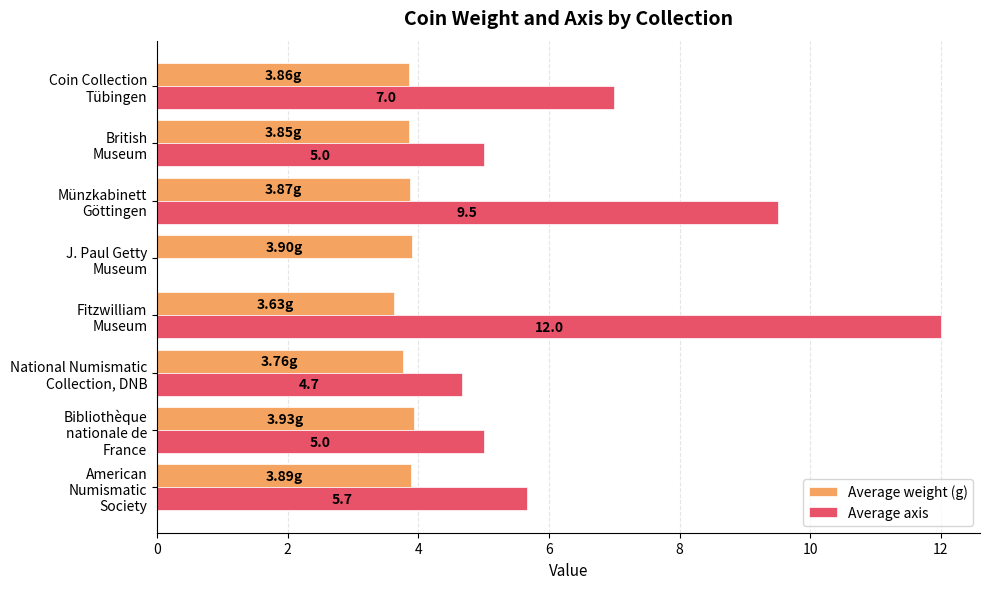

Which series has the largest total across all categories?

Average axis